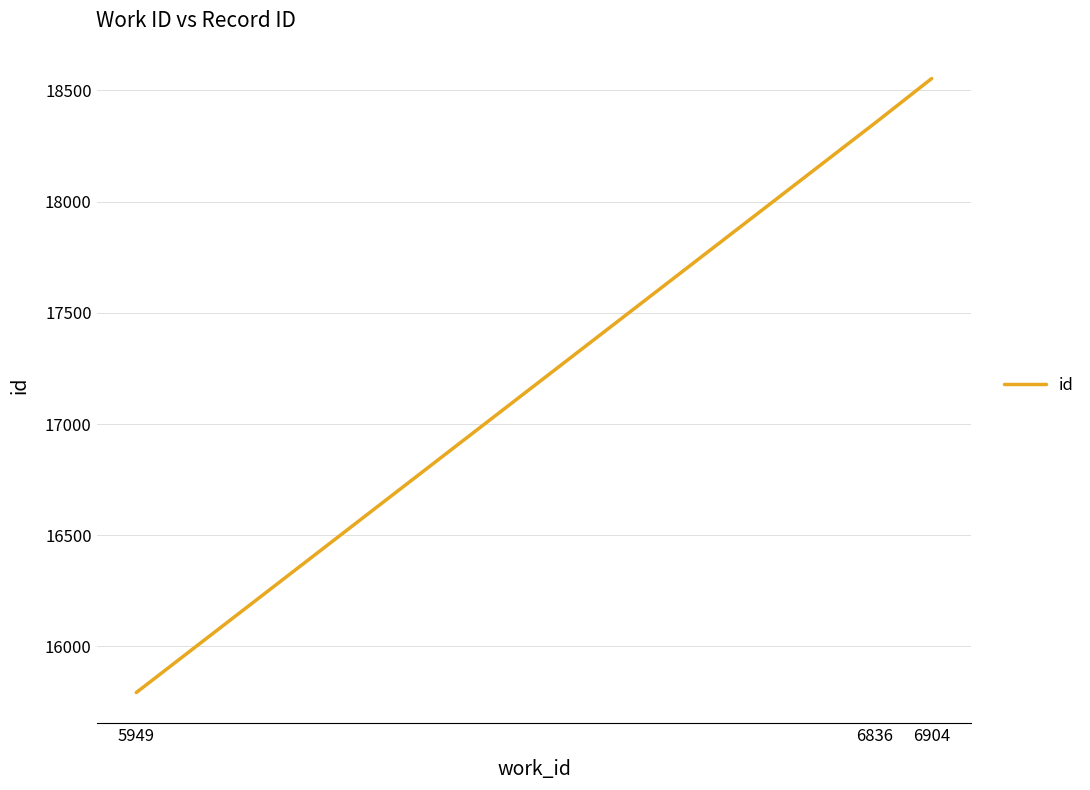

What value does the data have at 6904?

18553